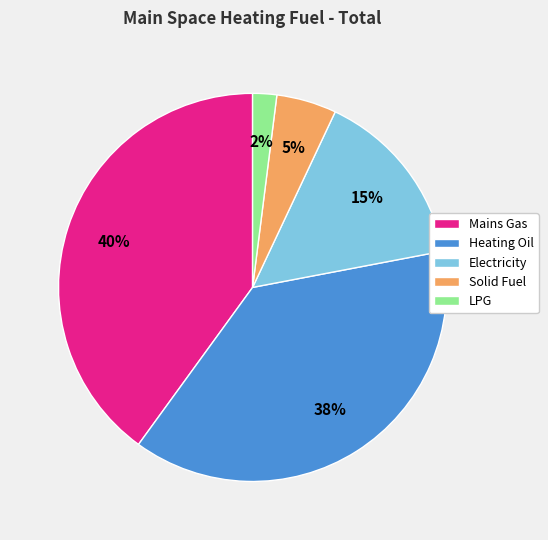

Does Heating Oil represent more than half of the total?

No